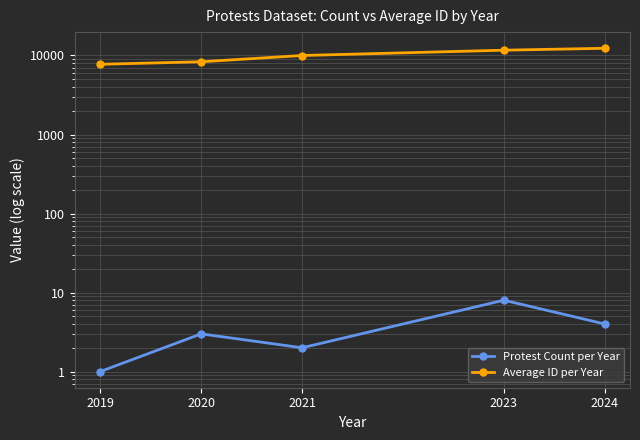

Rank the series at 2020 from lowest to highest value.

Protest Count per Year, Average ID per Year